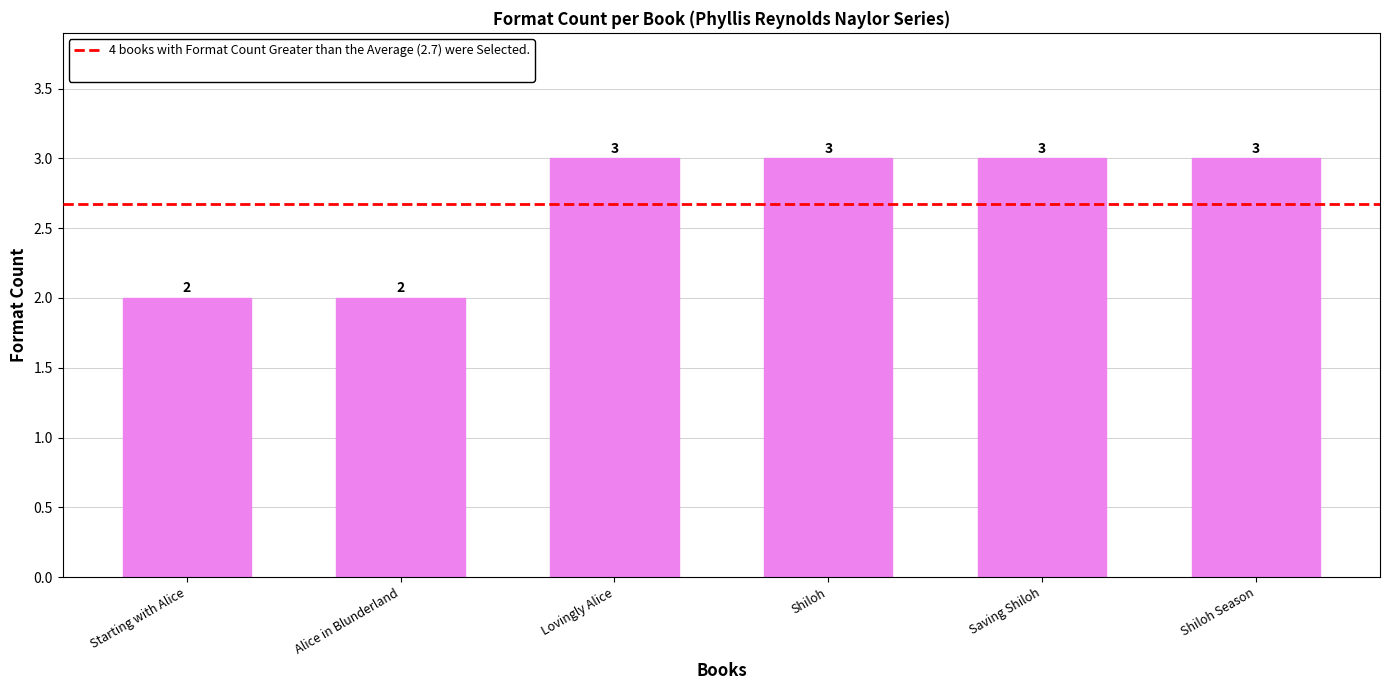

Read the value at Lovingly Alice.

3